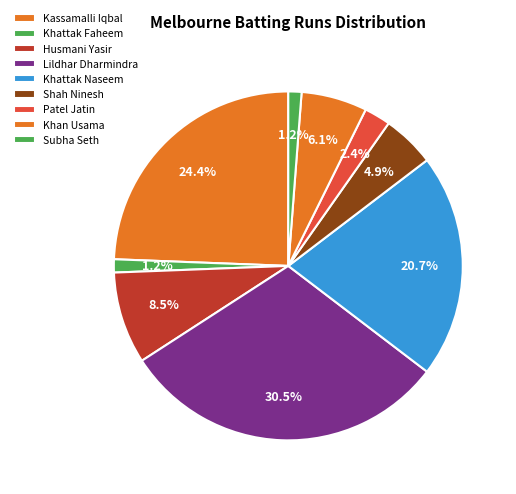

What is the change in value from Khattak Faheem to Shah Ninesh?

+3